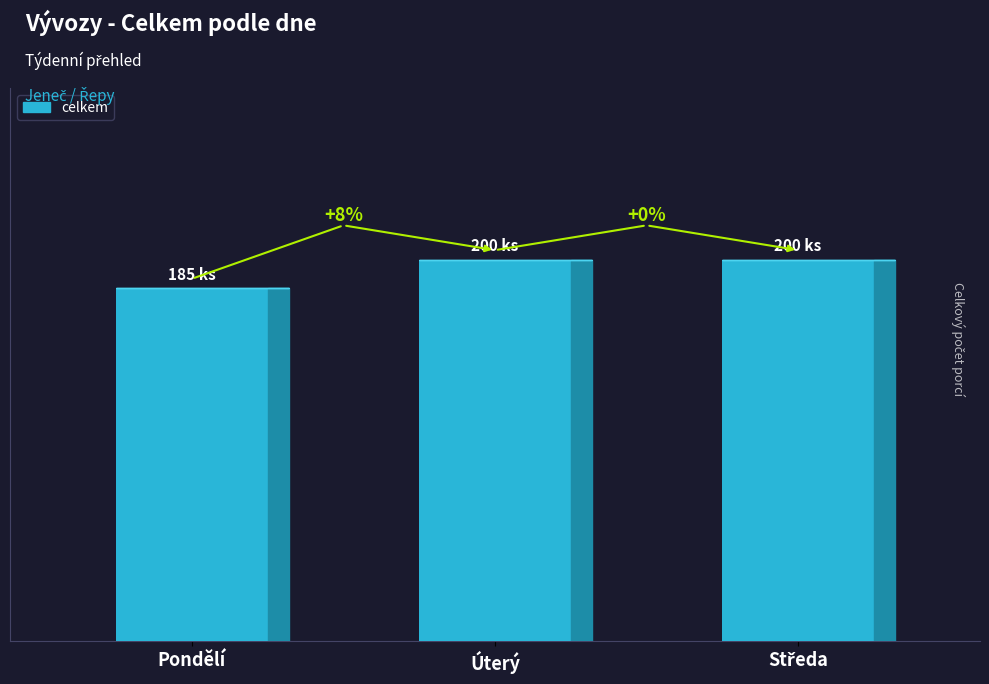

Are the bars horizontal?

No